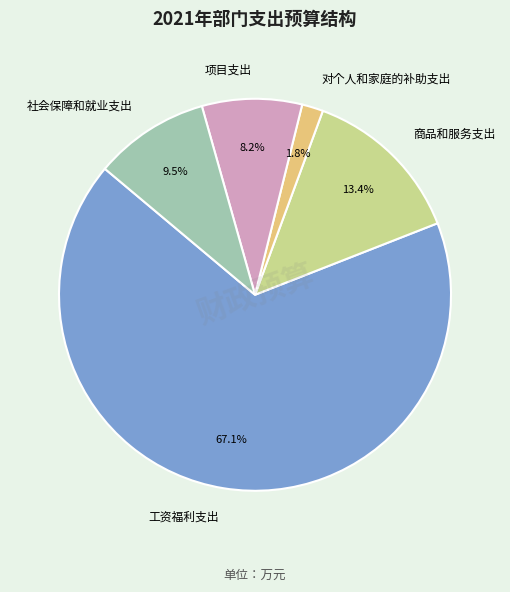

To the nearest percent, what portion does 项目支出 represent?

8%